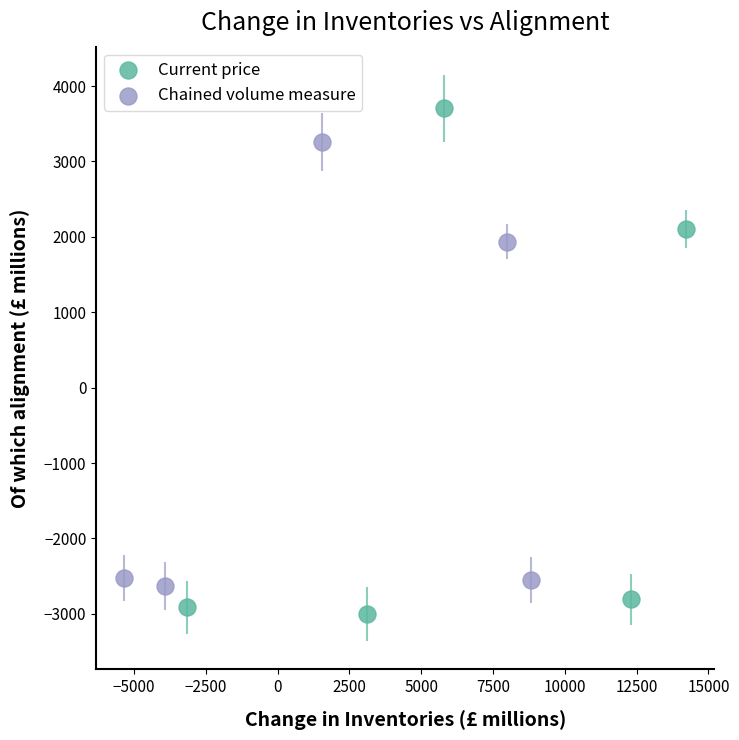

Which series contains the lowest Y value?

Current price